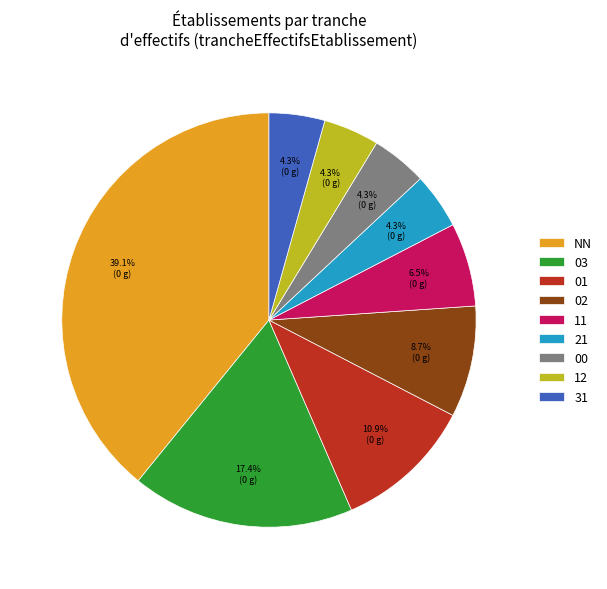

Which has a higher value, 11 or NN?

NN